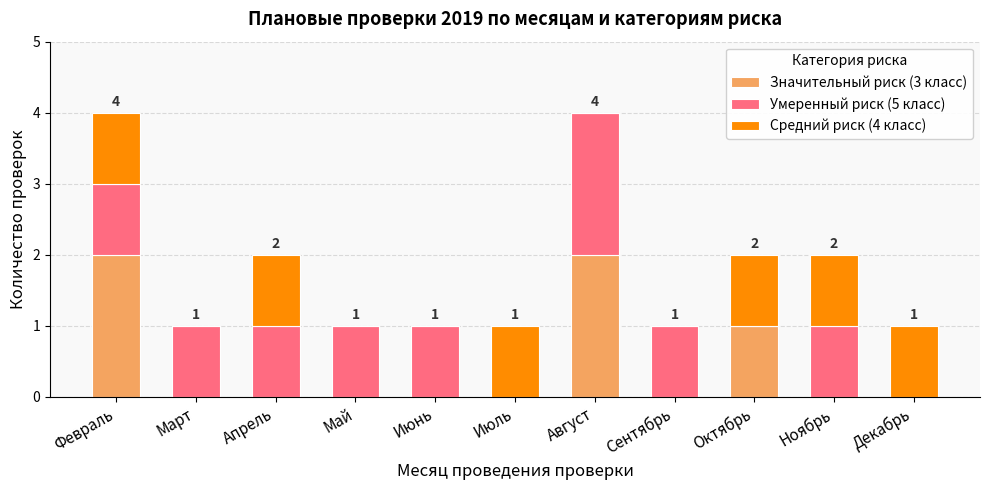

Does the chart contain stacked bars?

Yes